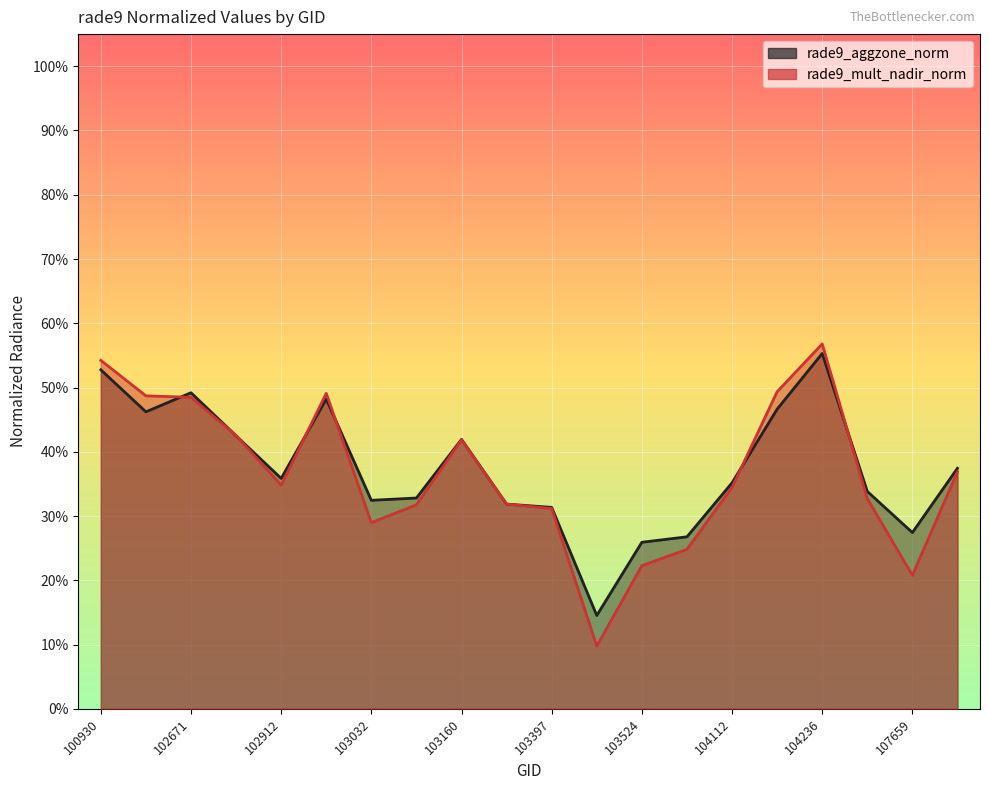

In rade9_aggzone_norm, how many points are higher than both neighbors (excluding endpoints)?

4